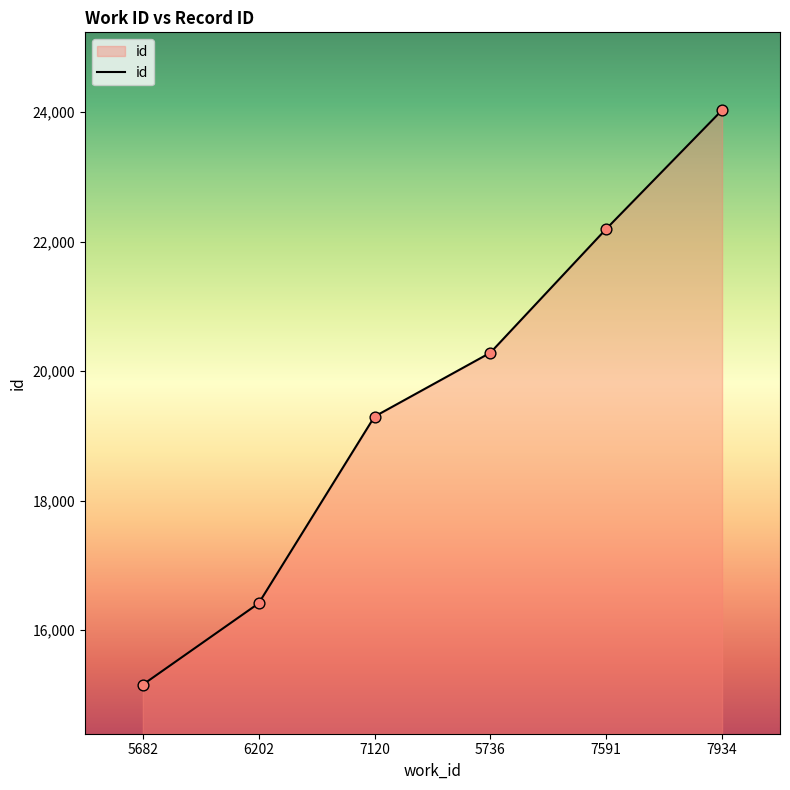

What is the ratio of the value at 7120 to the value at 7591?

0.9